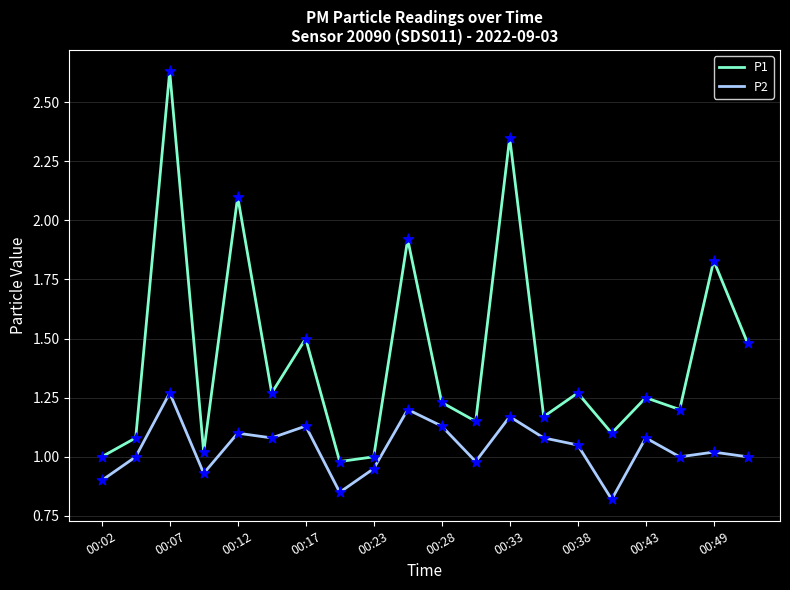

Which series has the largest total across all categories?

P1